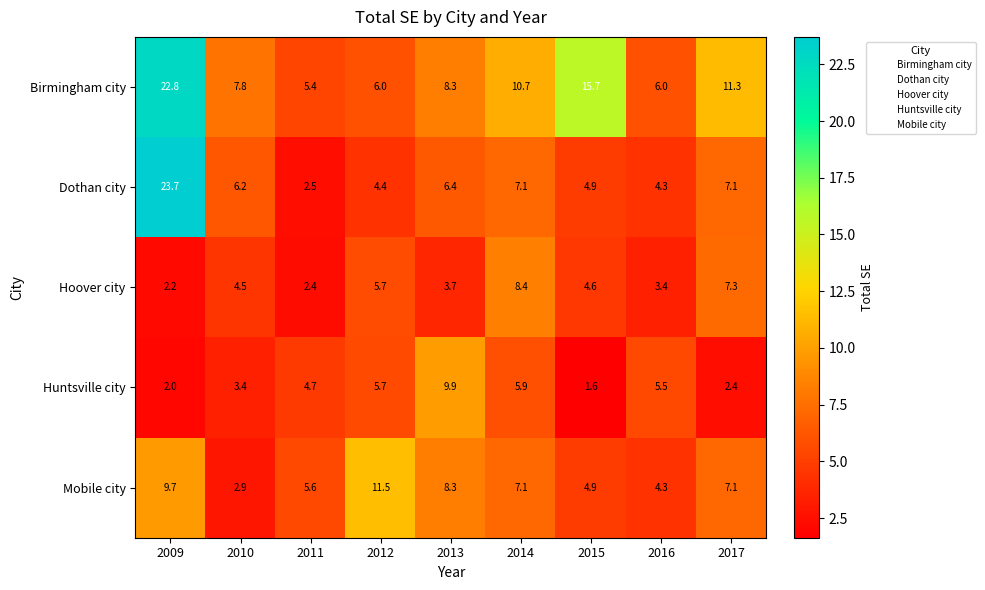

Where is Hoover city nearest to the value 5?

2015